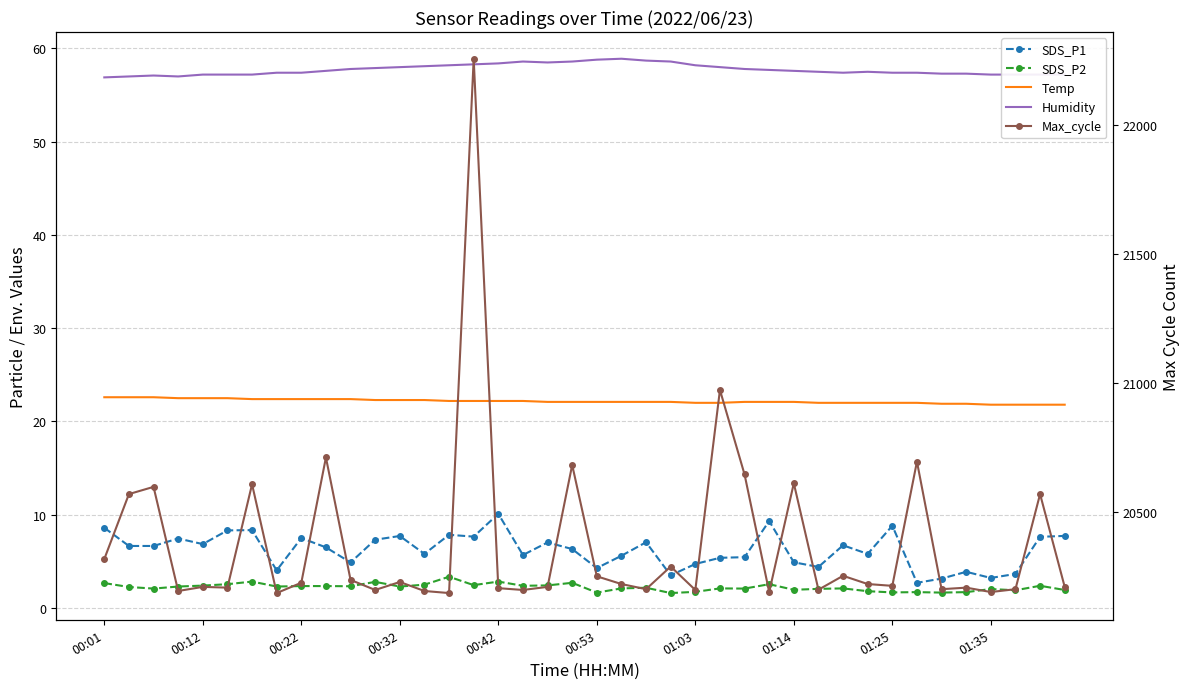

Reading left to right, extract all data points from this chart.

SDS_P1: 8.6	6.7	6.7	7.5	6.8	8.3	8.3	4.0	7.5	6.5	4.9	7.3	7.7	5.8	7.8	7.7	10.1	5.7	7.0	6.3	4.3	5.6	7.0	3.5	4.7	5.4	5.5	9.3	4.9	4.4	6.7	5.8	8.8	2.7	3.1	3.9	3.2	3.6	7.6	7.7
SDS_P2: 2.7	2.2	2.1	2.3	2.4	2.5	2.8	2.3	2.4	2.4	2.3	2.8	2.3	2.5	3.4	2.5	2.8	2.4	2.4	2.7	1.6	2.1	2.2	1.6	1.7	2.1	2.1	2.5	1.9	2.0	2.1	1.8	1.7	1.7	1.6	1.7	2.0	1.9	2.4	1.9
Temp: 22.6	22.6	22.6	22.5	22.5	22.5	22.4	22.4	22.4	22.4	22.4	22.3	22.3	22.3	22.2	22.2	22.2	22.2	22.1	22.1	22.1	22.1	22.1	22.1	22.0	22.0	22.1	22.1	22.1	22.0	22.0	22.0	22.0	22.0	21.9	21.9	21.8	21.8	21.8	21.8
Humidity: 56.9	57.0	57.1	57.0	57.2	57.2	57.2	57.4	57.4	57.6	57.8	57.9	58.0	58.1	58.2	58.3	58.4	58.6	58.5	58.6	58.8	58.9	58.7	58.6	58.2	58.0	57.8	57.7	57.6	57.5	57.4	57.5	57.4	57.4	57.3	57.3	57.2	57.2	57.2	57.2
Max_cycle: 20316.0	20568.0	20596.0	20192.0	20208.0	20205.0	20606.0	20184.0	20224.0	20710.0	20235.0	20196.0	20227.0	20192.0	20184.0	22257.0	20203.0	20196.0	20208.0	20681.0	20249.0	20219.0	20199.0	20287.0	20196.0	20972.0	20644.0	20188.0	20610.0	20197.0	20251.0	20219.0	20212.0	20694.0	20199.0	20205.0	20188.0	20199.0	20568.0	20208.0